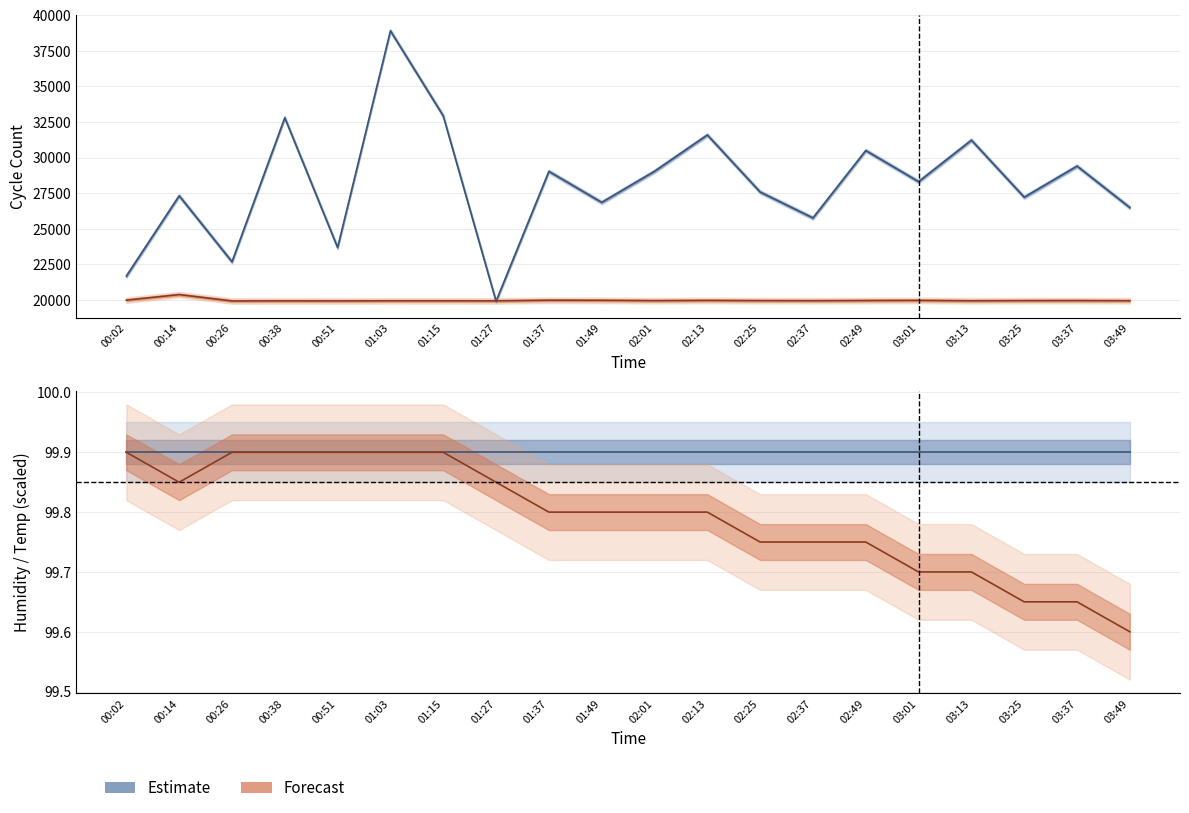

In Samples, how many points are lower than both neighbors (excluding endpoints)?

7